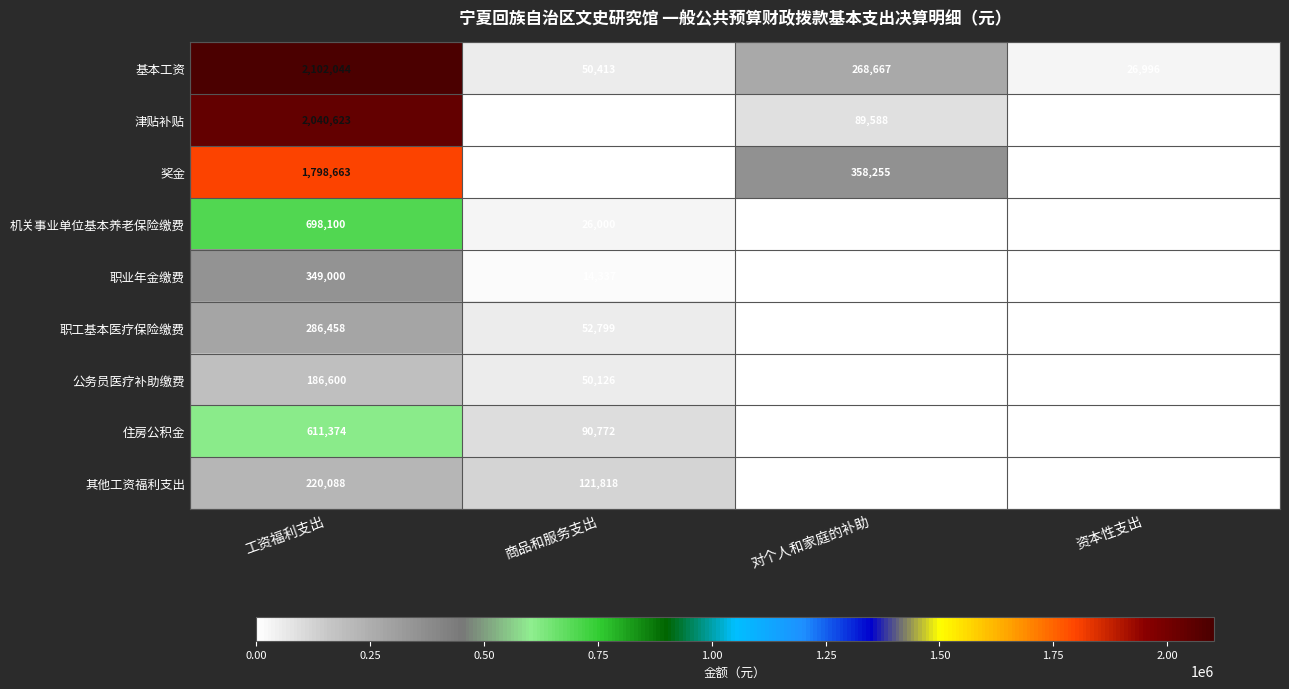

What is the difference between the highest and lowest values at 资本性支出?

26996